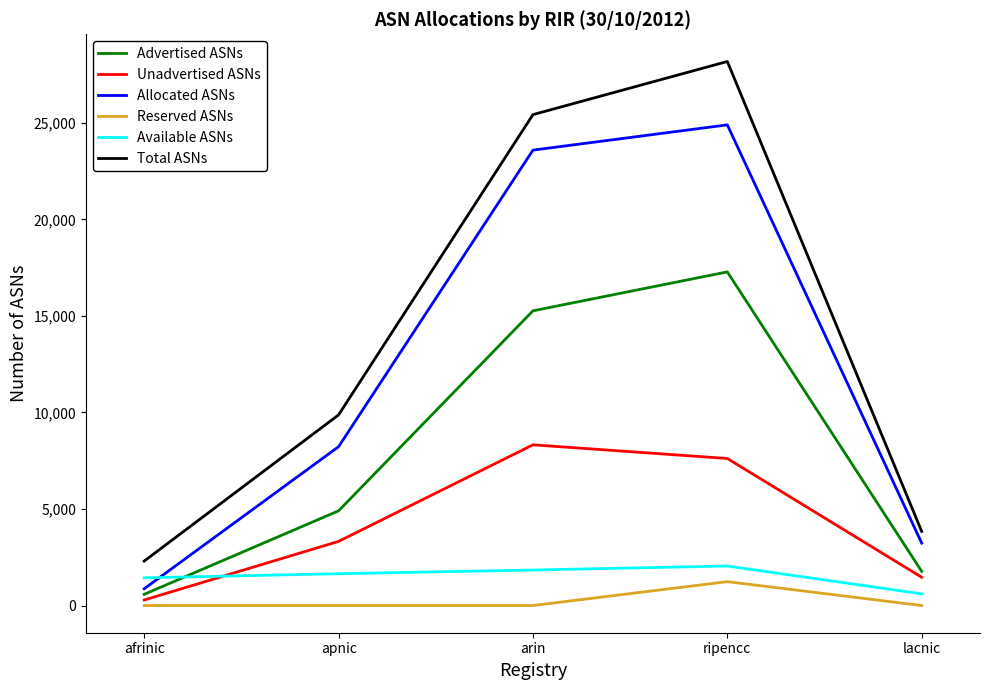

True or false: Unadvertised ASNs has more than 2 interior local peaks.

False